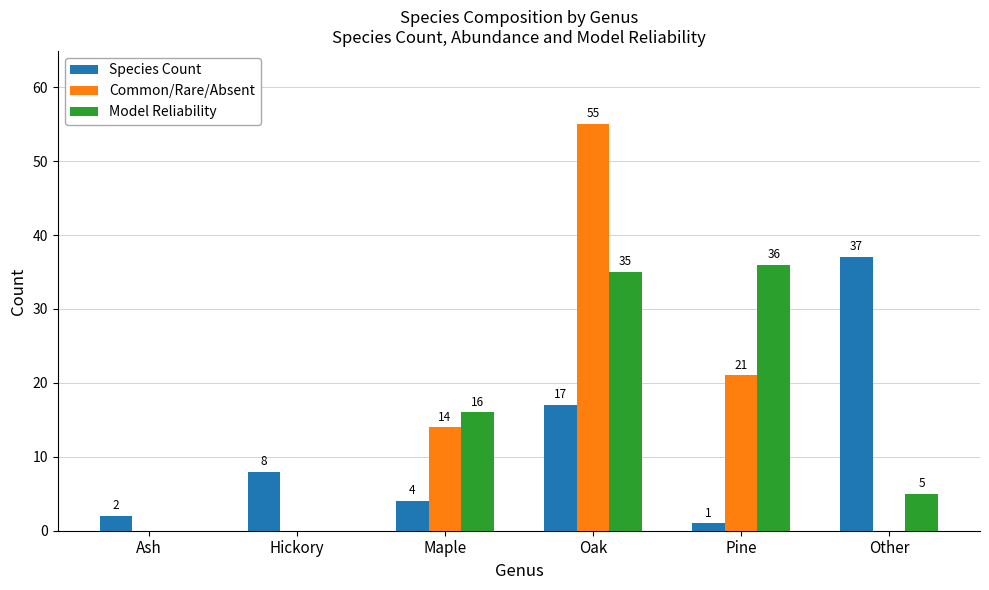

Which series changed the most between Hickory and Oak?

Common/Rare/Absent